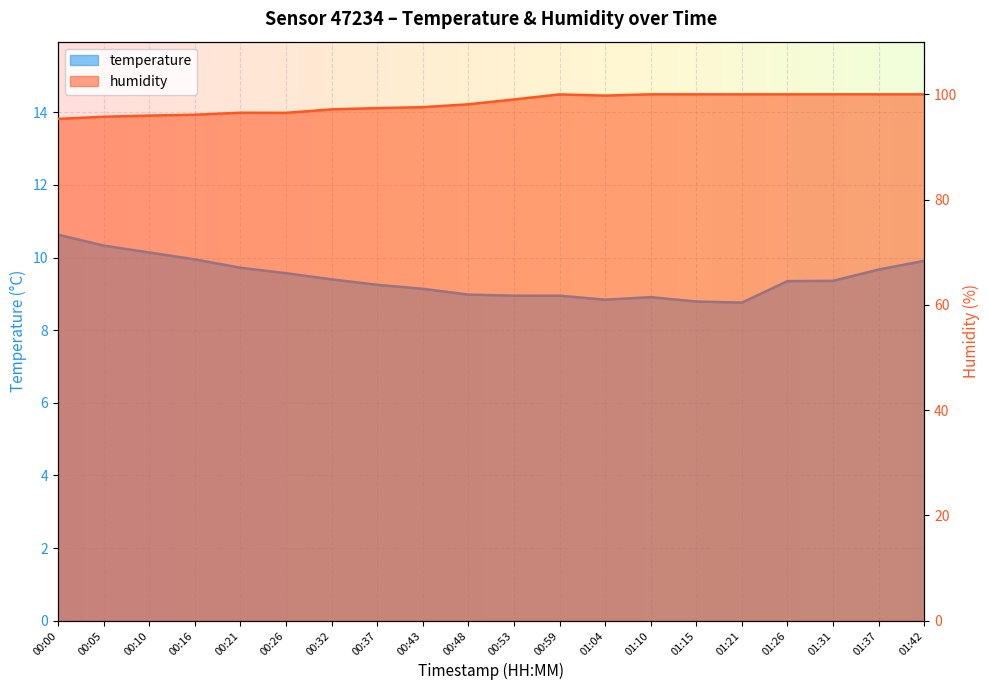

Reading right to left, extract all data points from this chart.

temperature: 9.9	9.7	9.4	9.3	8.8	8.8	8.9	8.8	8.9	8.9	9.0	9.1	9.2	9.4	9.6	9.7	9.9	10.1	10.3	10.6
humidity: 100.0	100.0	100.0	100.0	100.0	100.0	100.0	99.8	100.0	99.0	98.1	97.6	97.4	97.1	96.5	96.5	96.1	96.0	95.7	95.3